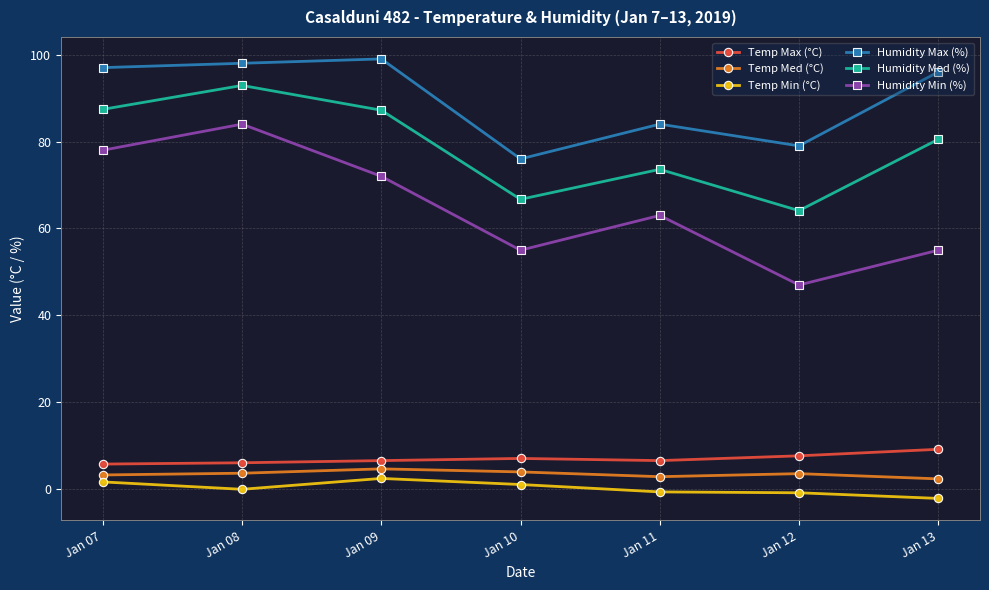

What is the smallest value displayed?

-2.1